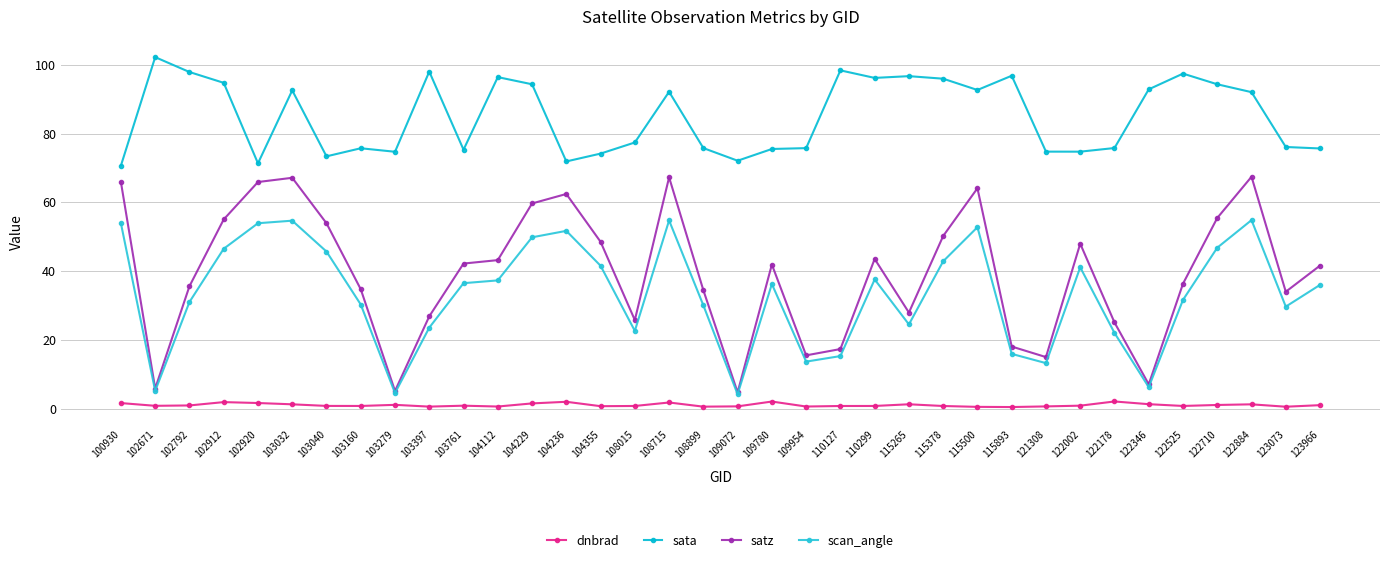

List the labels in order of scan_angle value, smallest first.

109072, 103279, 102671, 122346, 121308, 109954, 110127, 115893, 122178, 108015, 103397, 115265, 123073, 108899, 103160, 102792, 122525, 123966, 109780, 103761, 104112, 110299, 122002, 104355, 115378, 103040, 102912, 122710, 104229, 104236, 115500, 100930, 102920, 103032, 108715, 122884